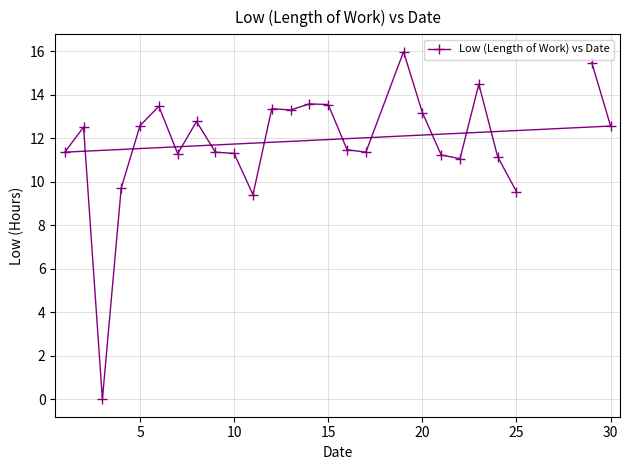

Read the value at 23.

14.5